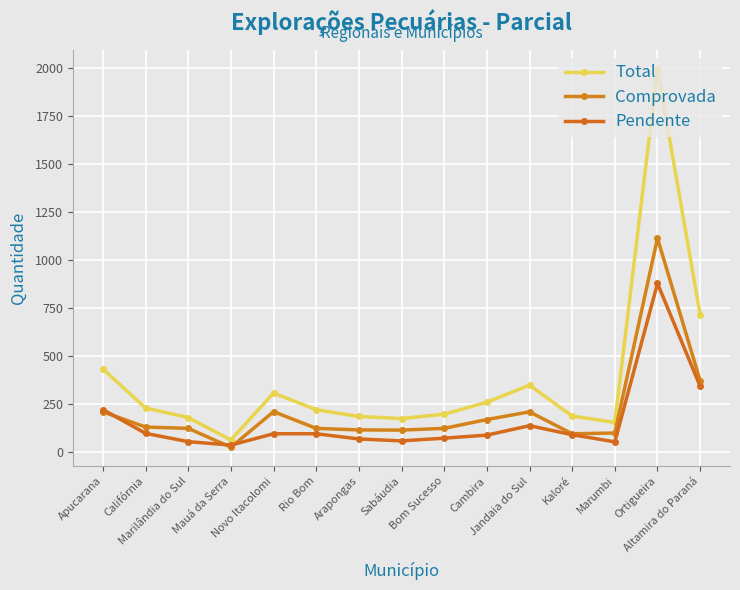

Is it true that Comprovada equals 1943 at Ortigueira?

False